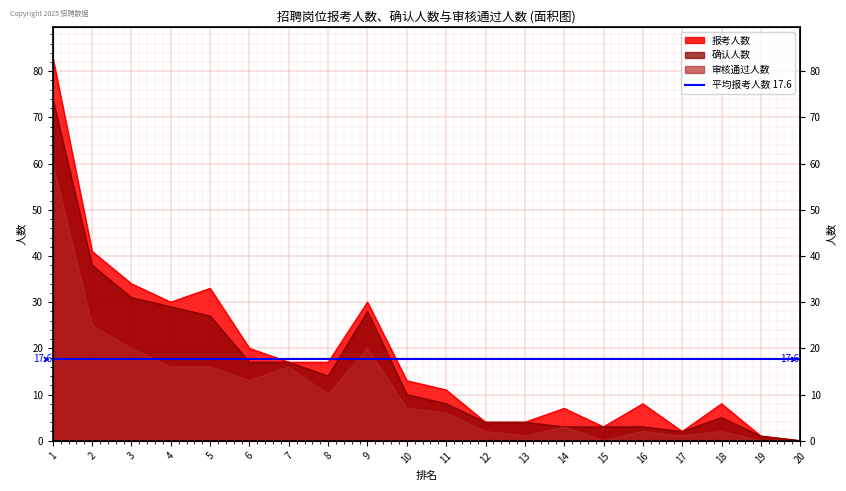

What is the spread (max minus min) of values at 6?

7